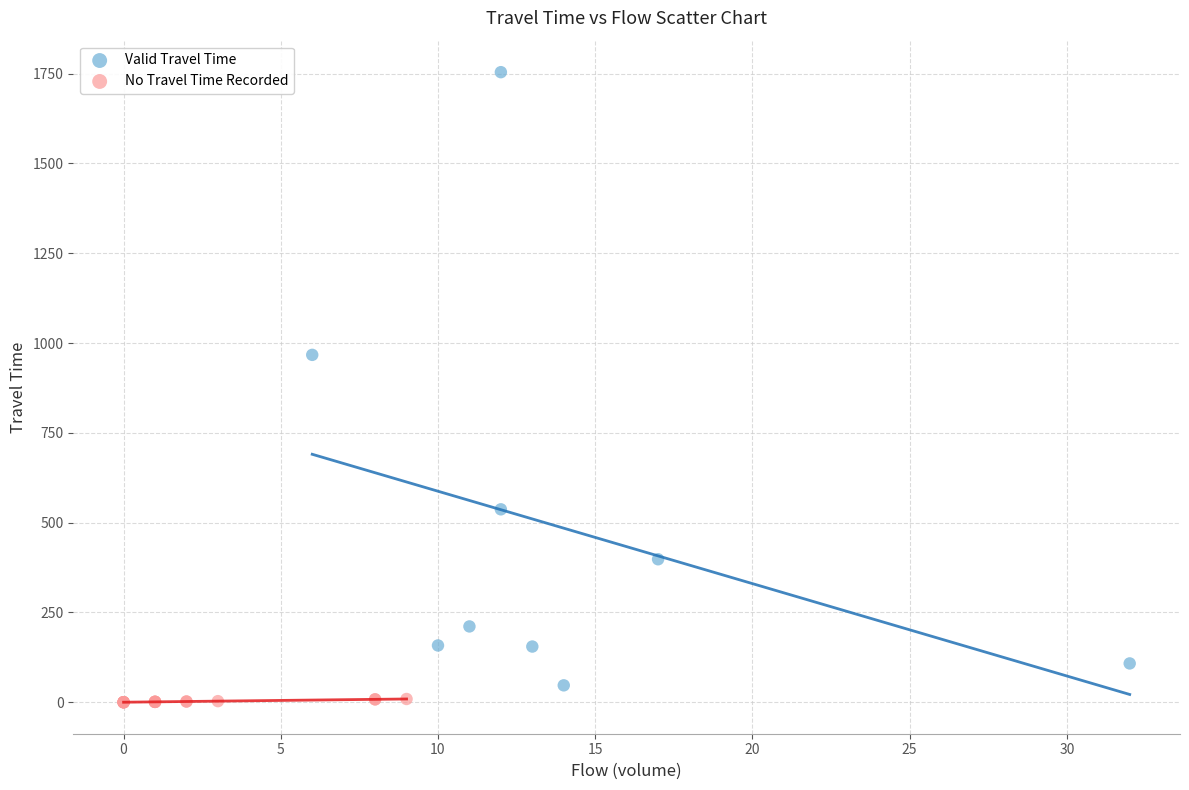

Which series reaches the minimum Y coordinate?

No Travel Time Recorded